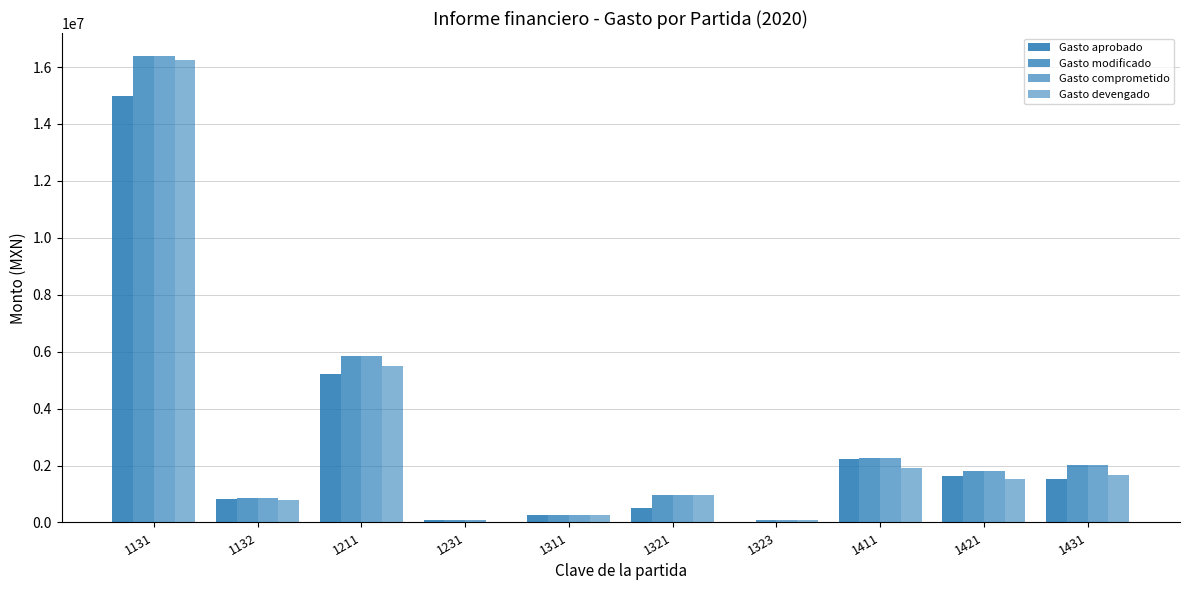

How many values in the Gasto devengado series exceed 1514659?

5